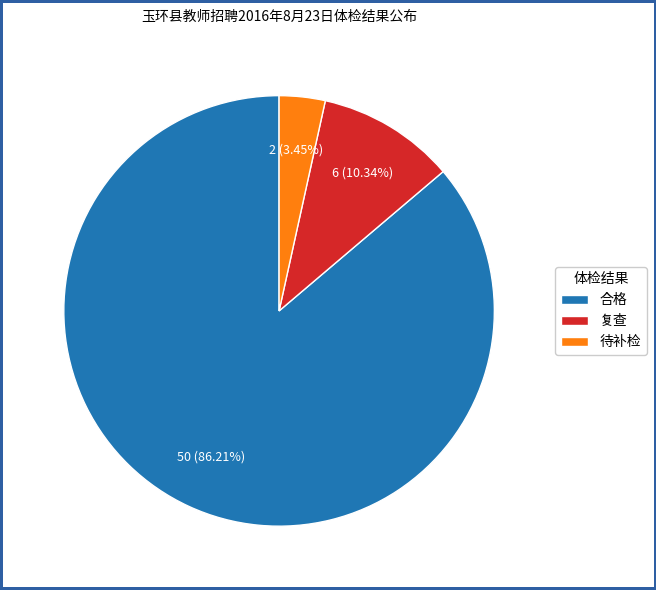

Approximately how many times larger is the value at 合格 compared to 待补检?

25.0